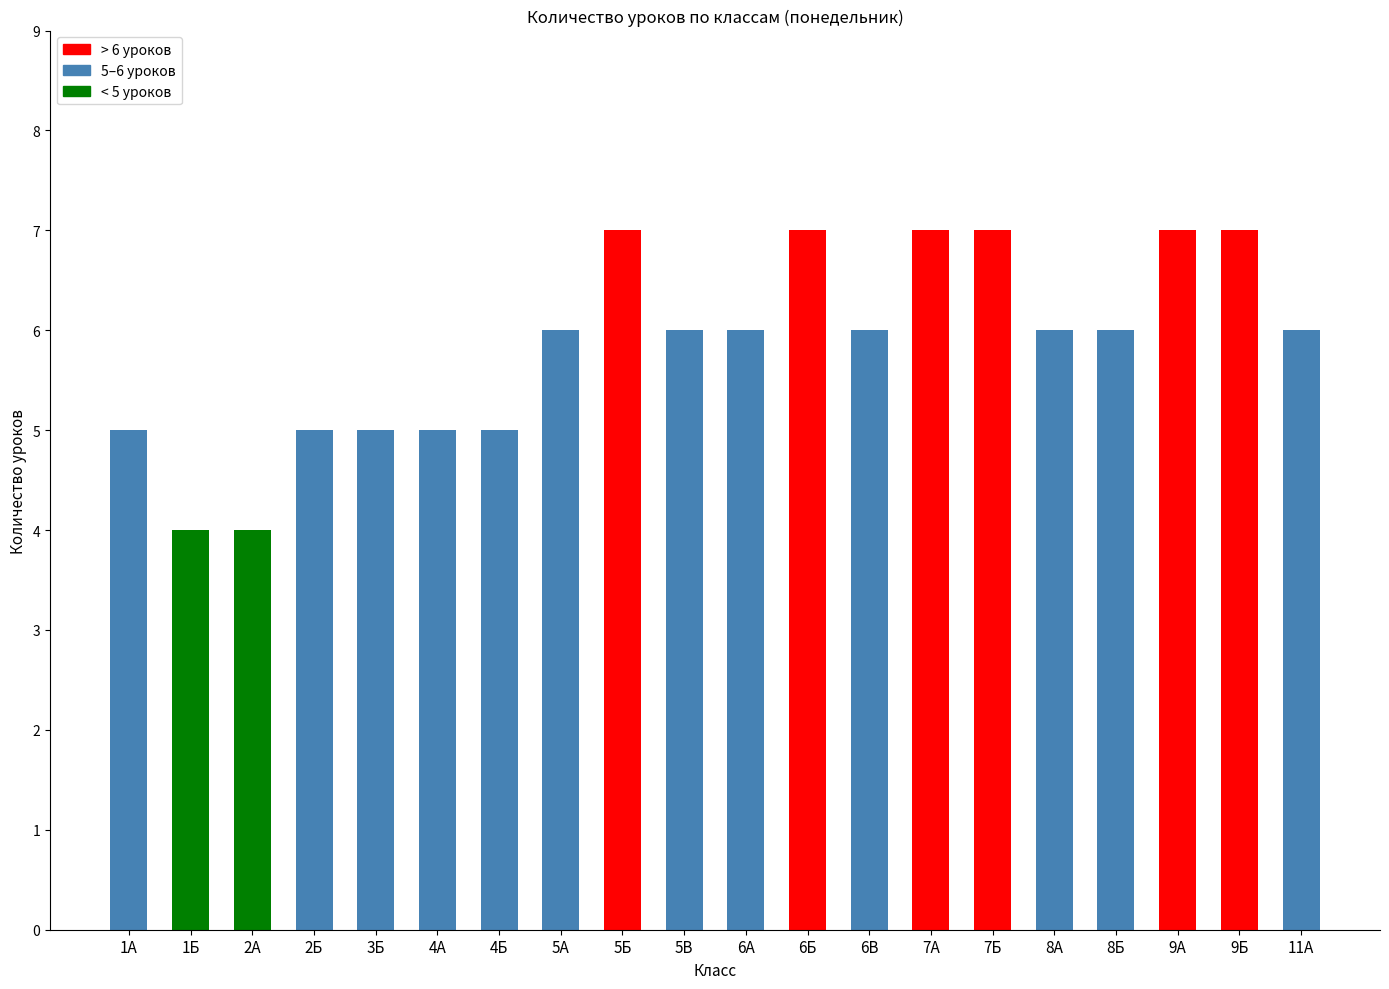

What is the label of the 3rd bar from the right?

9А